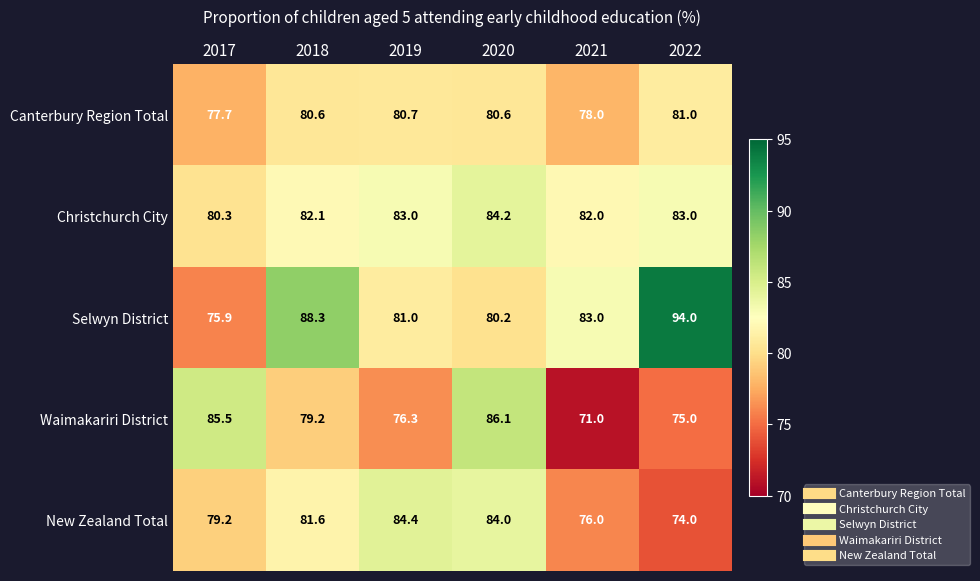

At which category is the sum across all series the highest?

2020